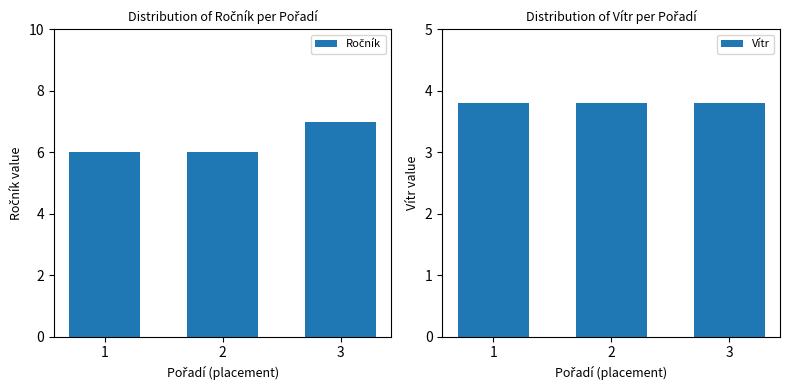

Reading right to left, what are all the values shown in this chart?

Ročník: 3=7.0	2=6.0	1=6.0
Vítr: 3=3.8	2=3.8	1=3.8